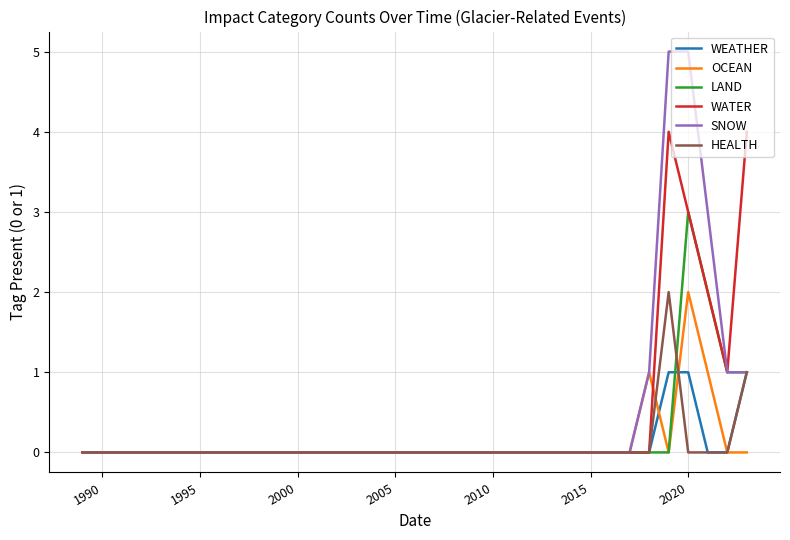

Does the chart have visible grid lines?

Yes